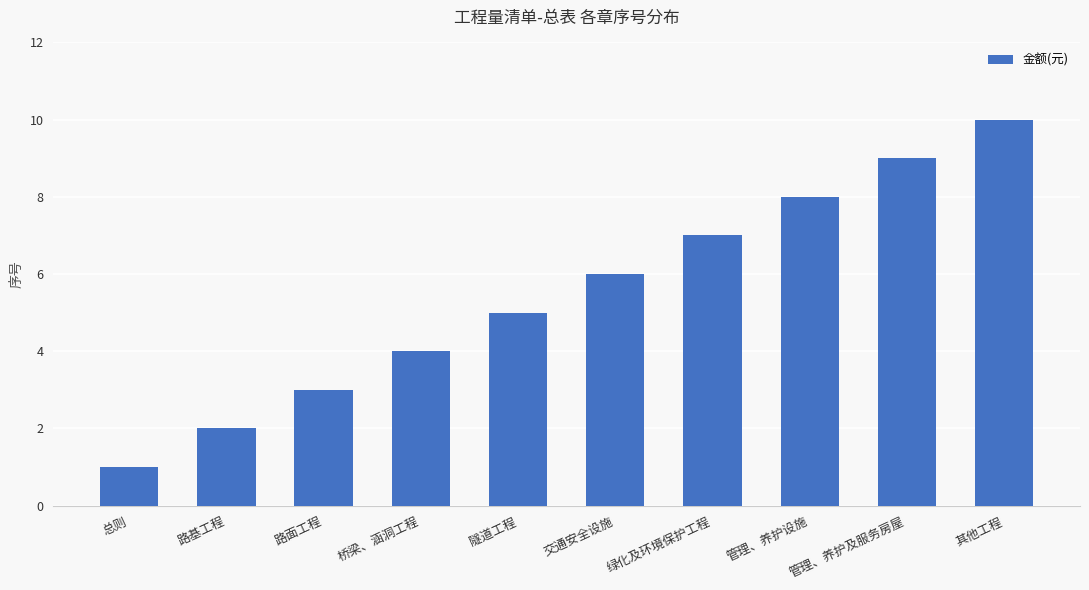

Count the number of categories in the chart.

10